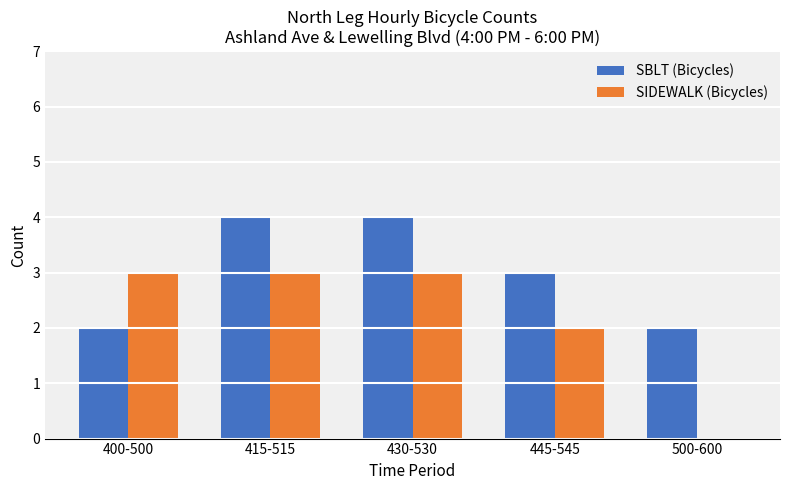

The value of SBLT (Bicycles) at 445-545 is 3. True or false?

True